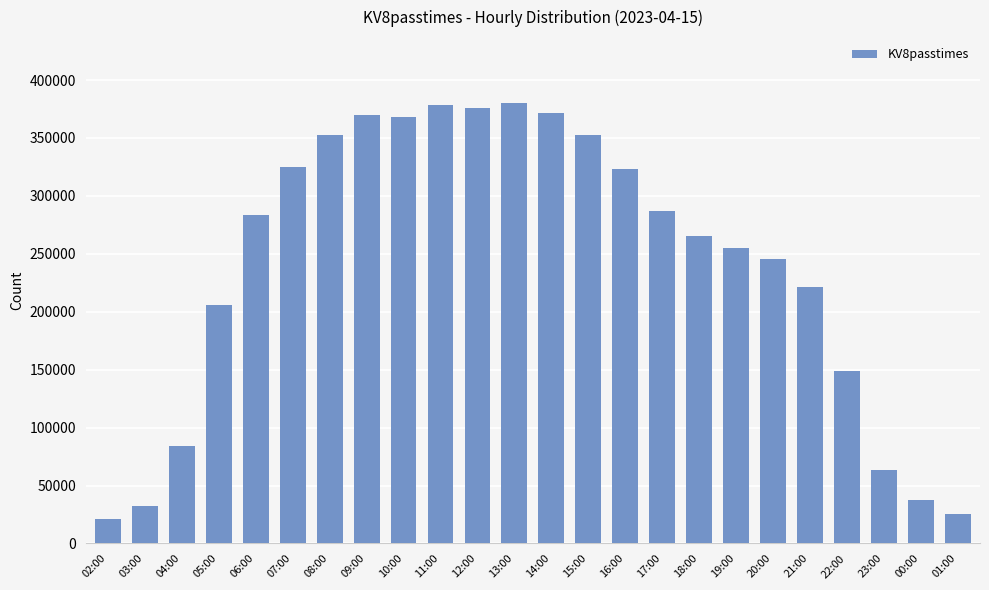

What is the label of the 21st bar from the right?

05:00